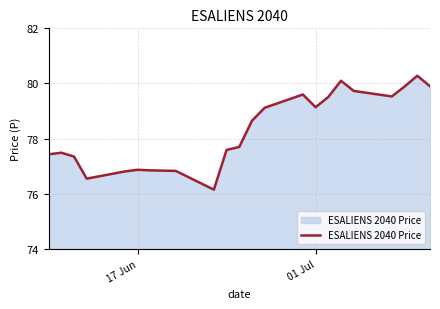

What is the maximum value shown in the chart?

80.3